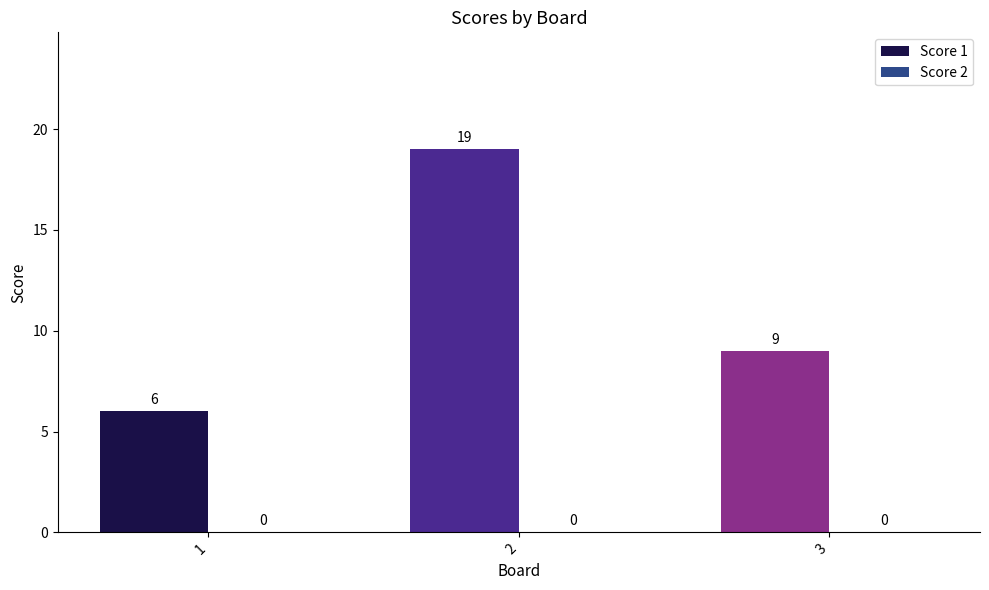

Rank the categories by value from highest to lowest.

2, 3, 1